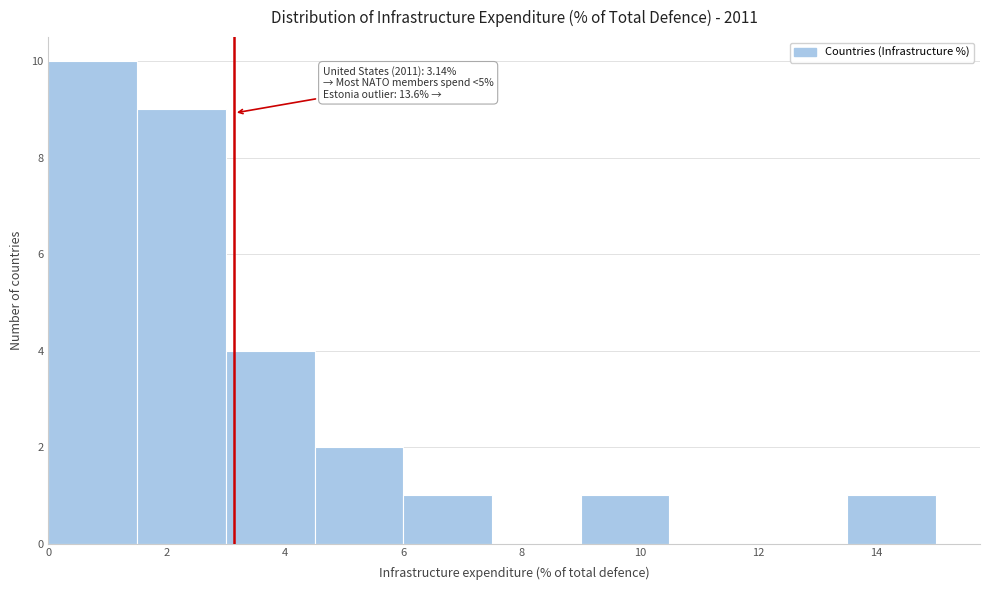

Over which range of the x-axis is the bar tallest?

0.0 to 1.5